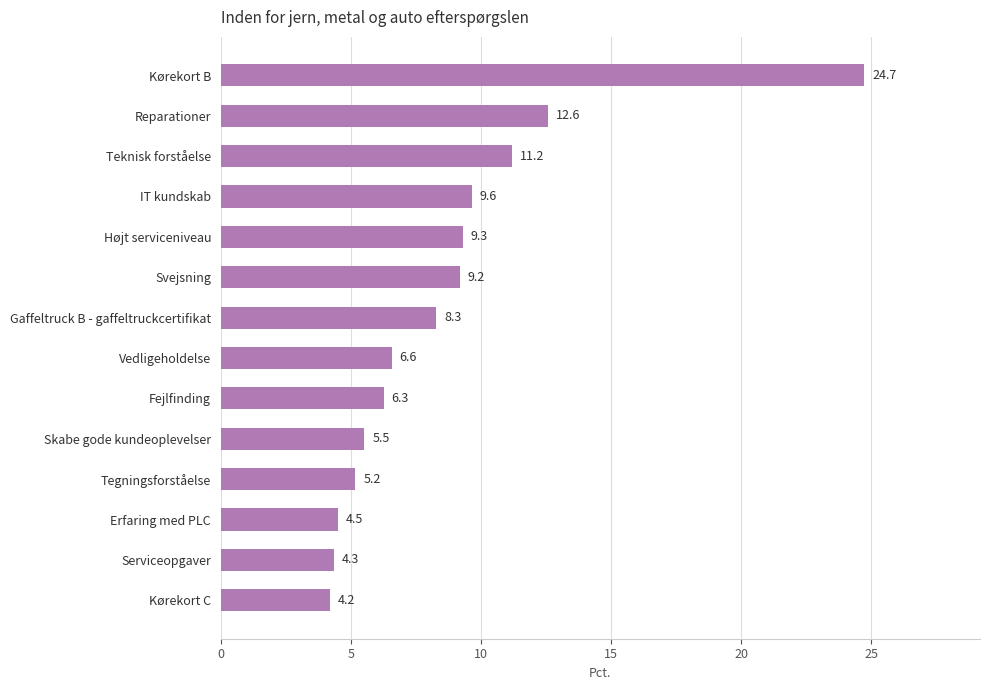

What position from the bottom is Vedligeholdelse?

7